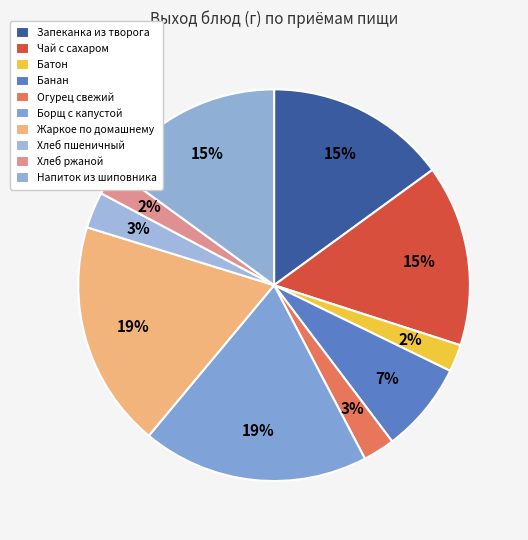

Count the number of slices in the pie.

10